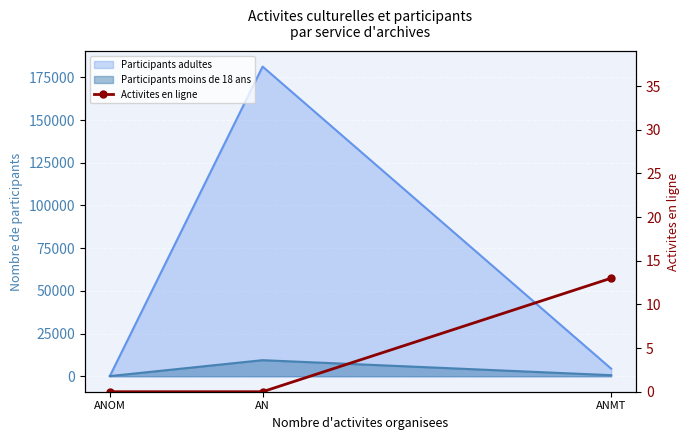

Count the number of values greater than 0.

1